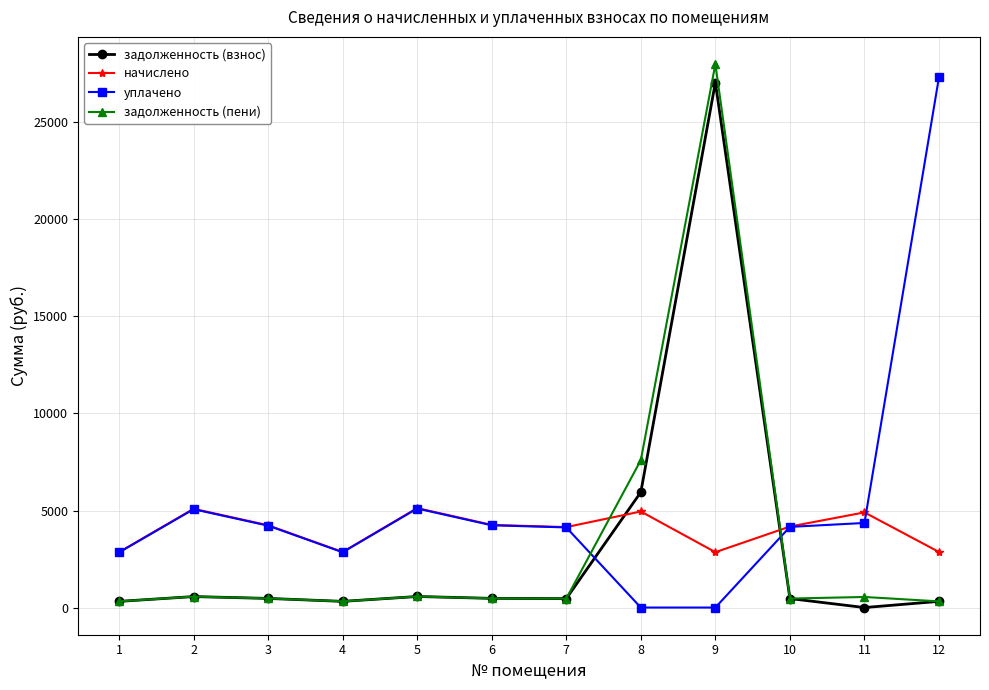

Which series ends up on top after the final intersection of задолженность (взнос) and уплачено?

уплачено